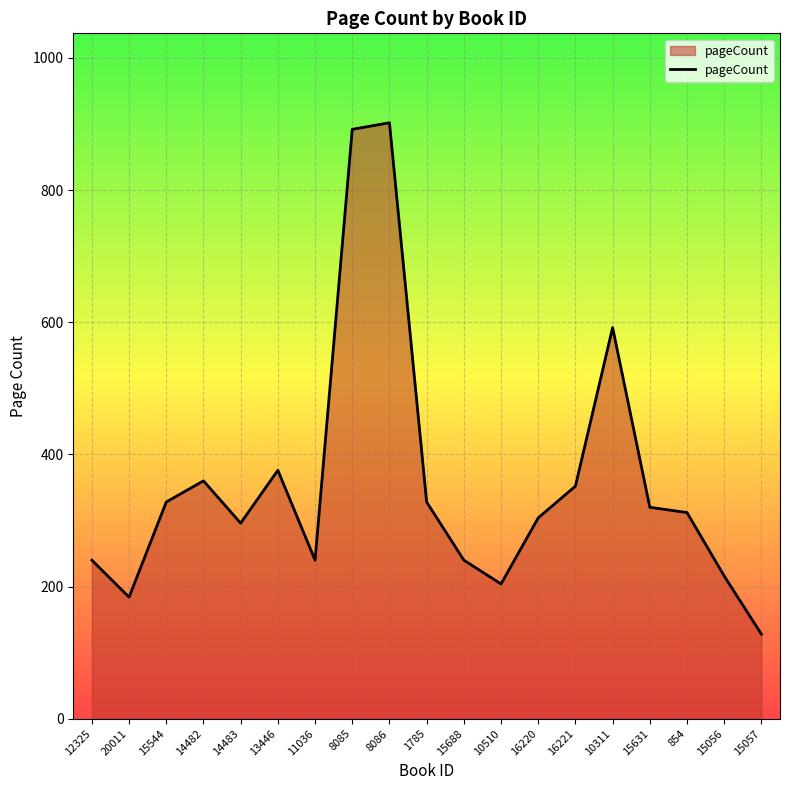

Reading left to right, list all the values displayed in this chart.

12325=240	20011=184	15544=328	14482=360	14483=296	13446=376	11036=240	8085=892	8086=902	1785=328	15688=240	10510=204	16220=304	16221=352	10311=592	15631=320	854=312	15056=216	15057=128